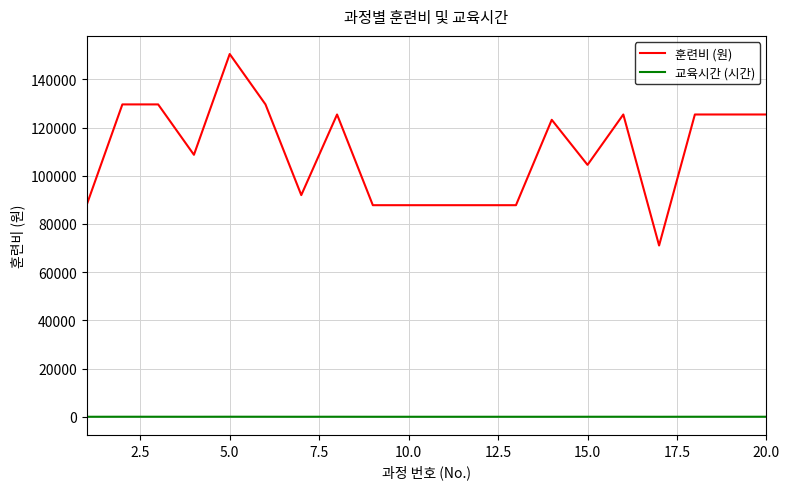

Rank the series by their maximum value, from highest to lowest.

훈련비 (원), 교육시간 (시간)